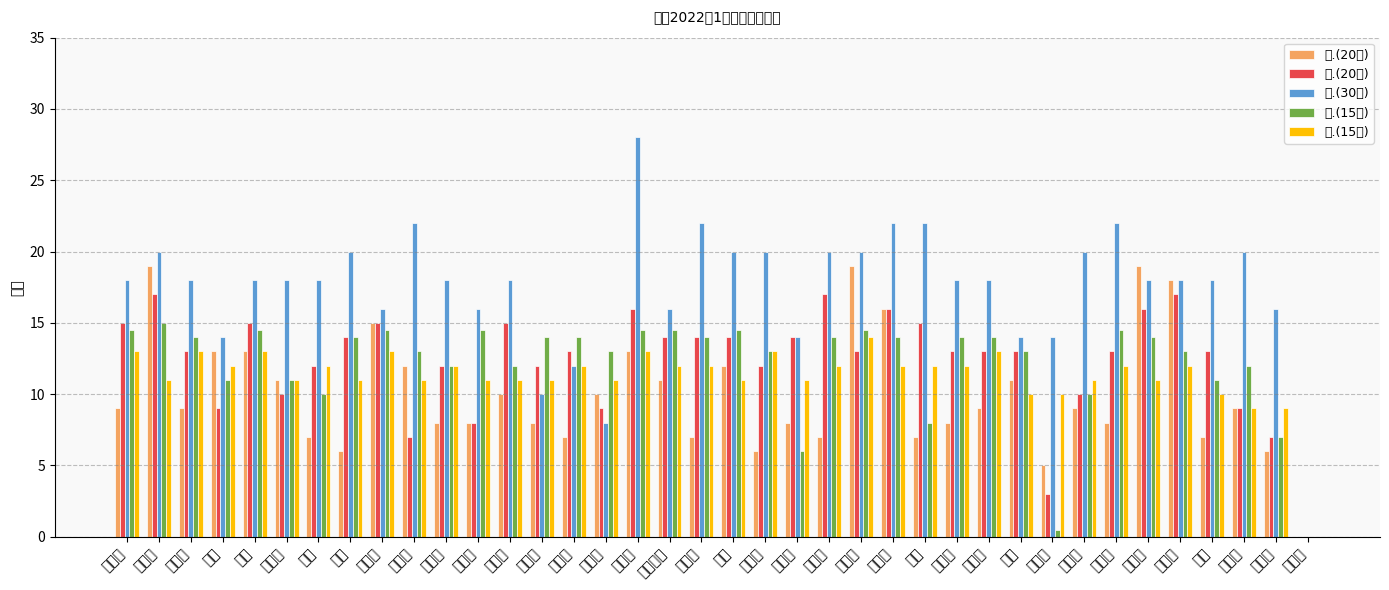

Which series has the largest range (max minus min)?

三.(30分)